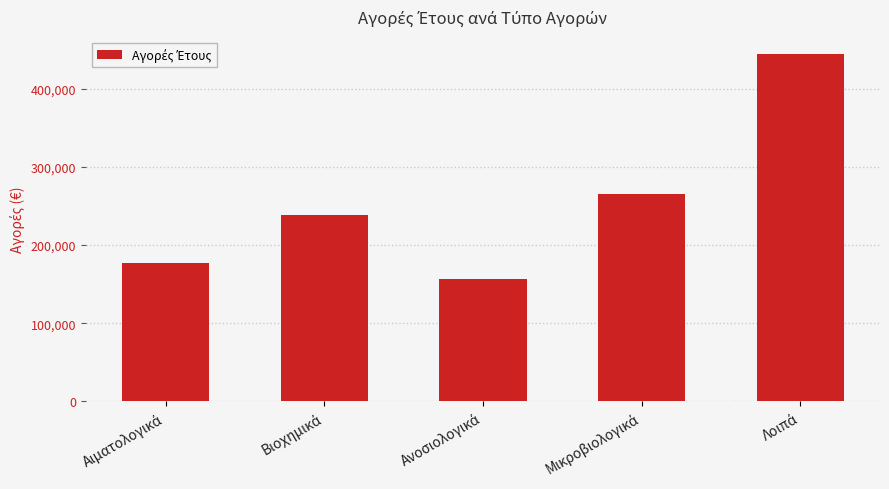

What is the sum of all values?

1281560.0